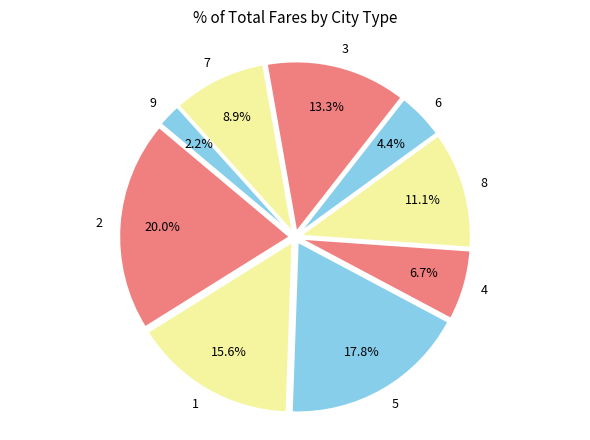

How many slices are in this pie chart?

9